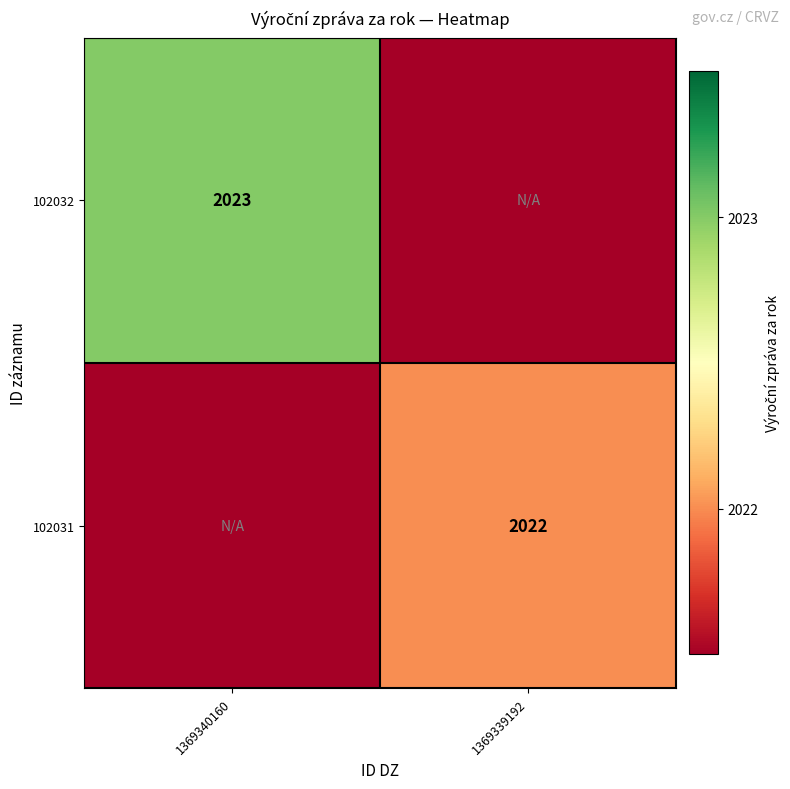

The value of 102032 at 1369340160 is 3026. True or false?

False